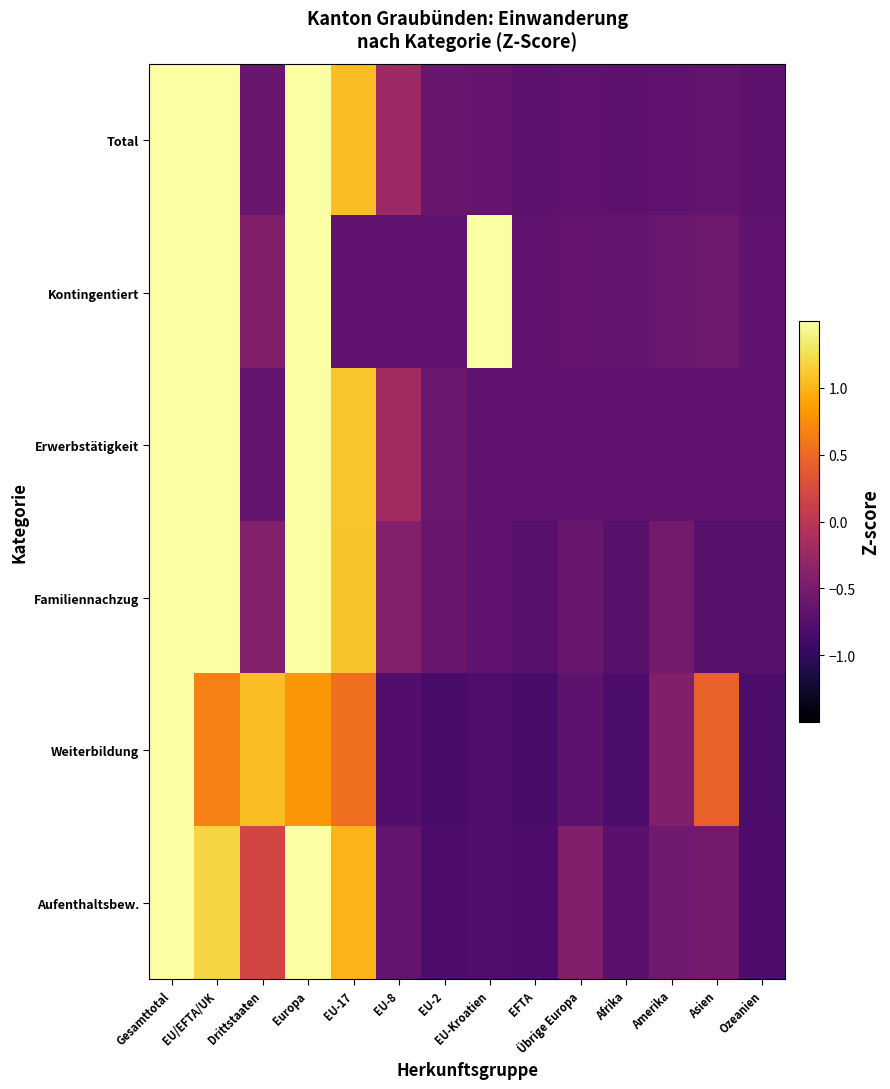

Rank the series at EU-Kroatien from lowest to highest value.

Weiterbildung, Aufenthaltsbew., Erwerbstätigkeit, Familiennachzug, Total, Kontingentiert